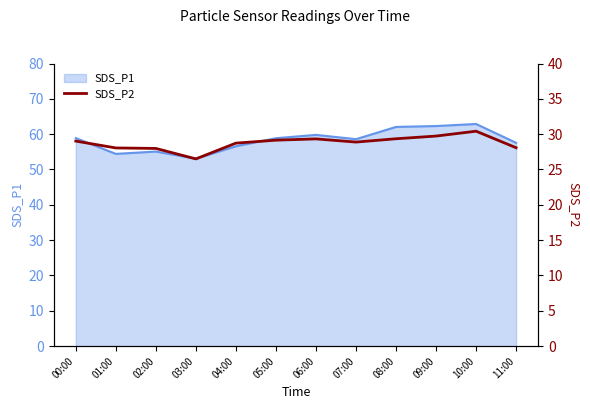

Count the number of values greater than 29.

6